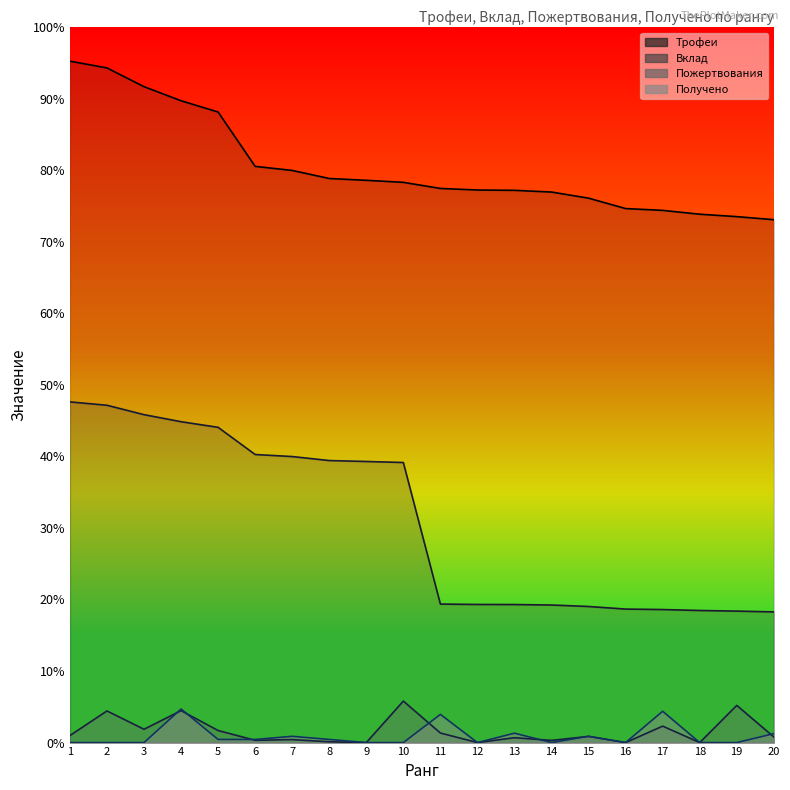

What is the value of the Вклад point at the 16th from the left?

1705